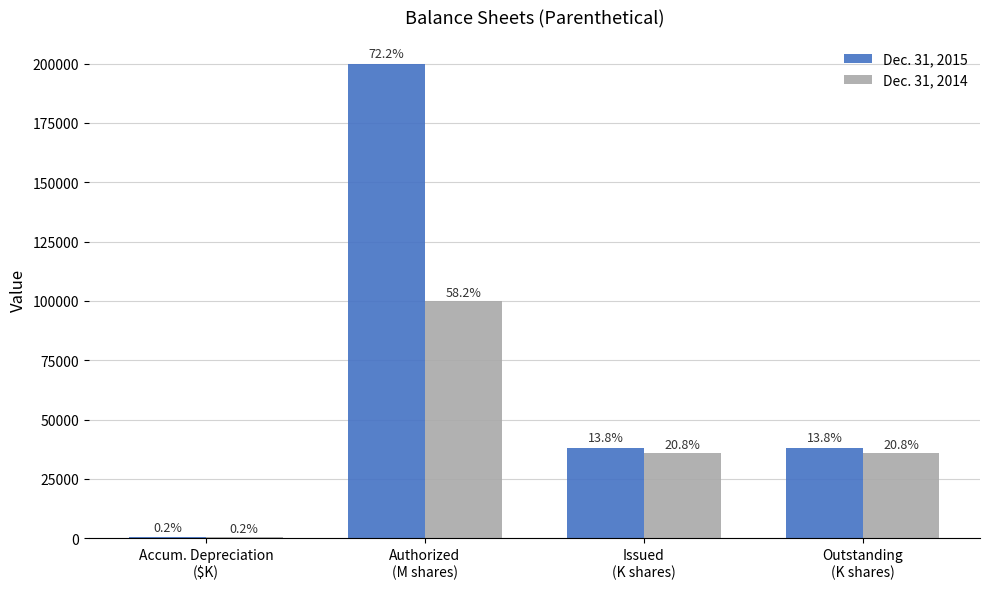

How many groups of bars are there?

4